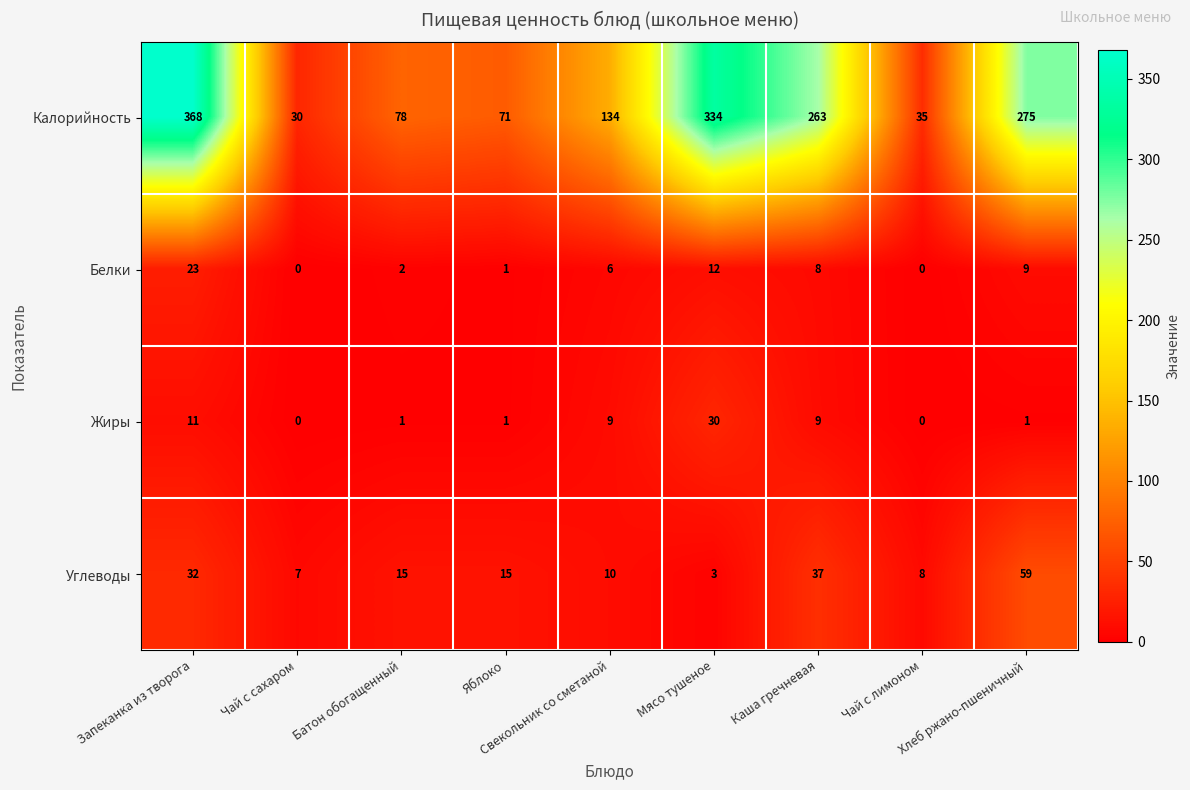

List the series in order of their peak value, highest first.

Калорийность, Углеводы, Жиры, Белки